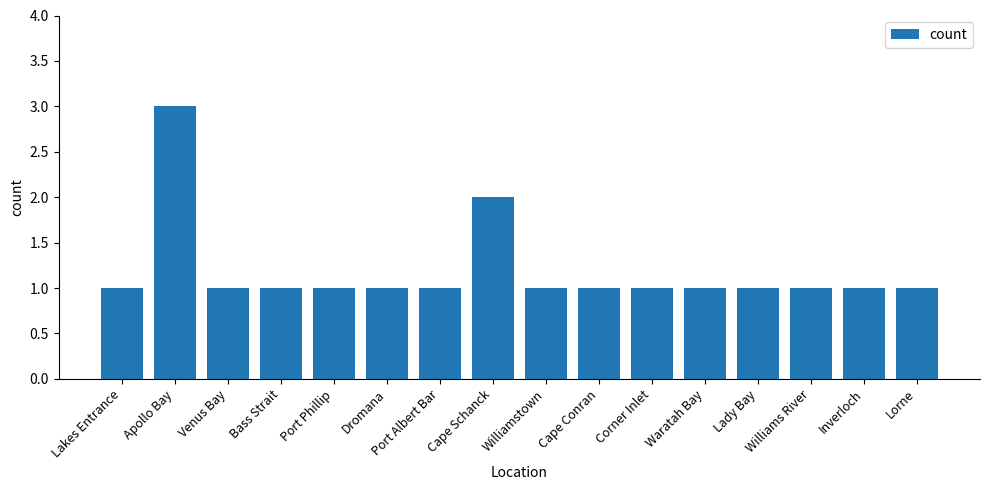

What is the minimum value shown in the chart?

1